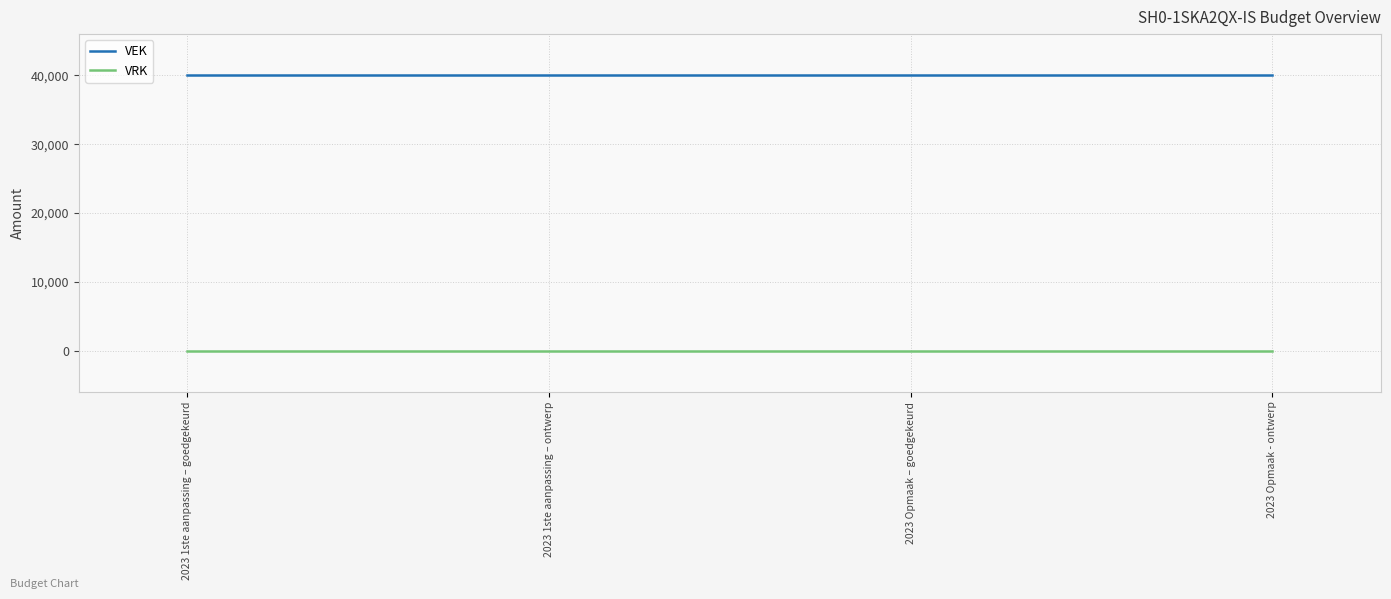

Reading right to left, transcribe all the data shown in this chart.

VEK: 2023 Opmaak - ontwerp=40000	2023 Opmaak – goedgekeurd=40000	2023 1ste aanpassing – ontwerp=40000	2023 1ste aanpassing – goedgekeurd=40000
VRK: 2023 Opmaak - ontwerp=0	2023 Opmaak – goedgekeurd=0	2023 1ste aanpassing – ontwerp=0	2023 1ste aanpassing – goedgekeurd=0